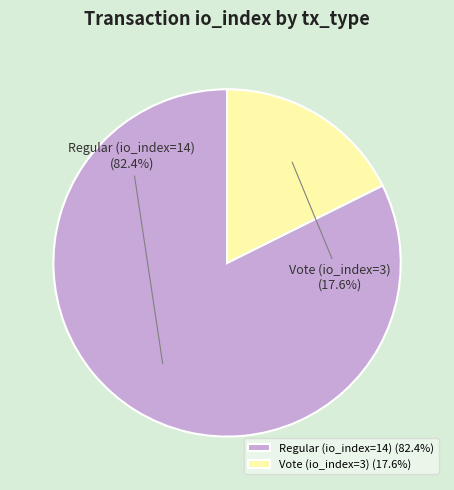

Does Regular (io_index=14) represent more than half of the total?

Yes